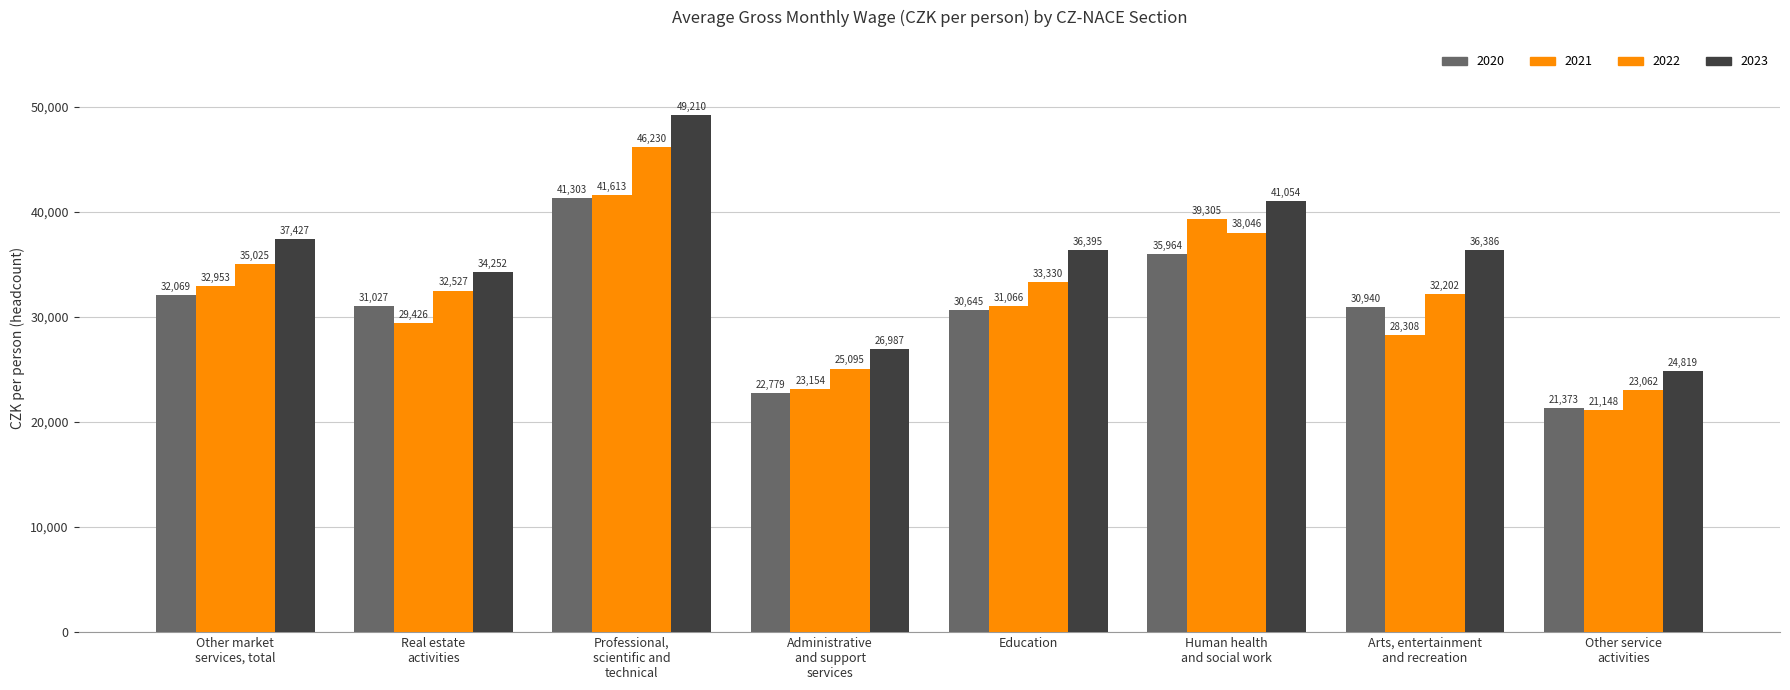

Are the bars grouped side by side (vs. stacked)?

Yes